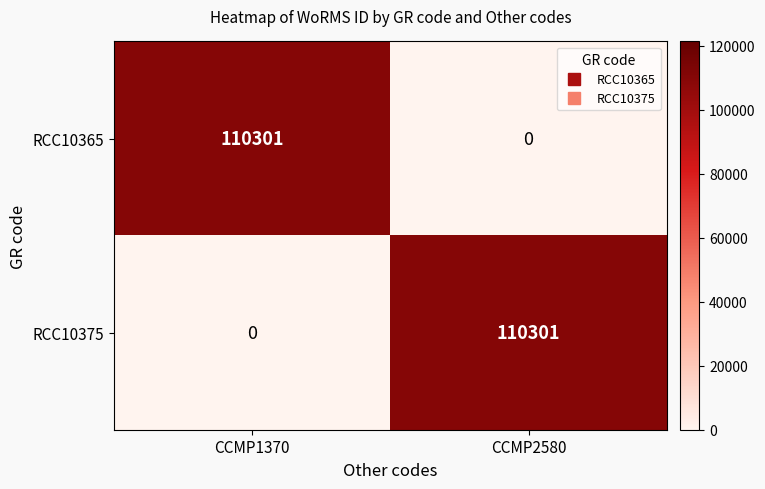

Rank the series at CCMP1370 from highest to lowest value.

RCC10365, RCC10375